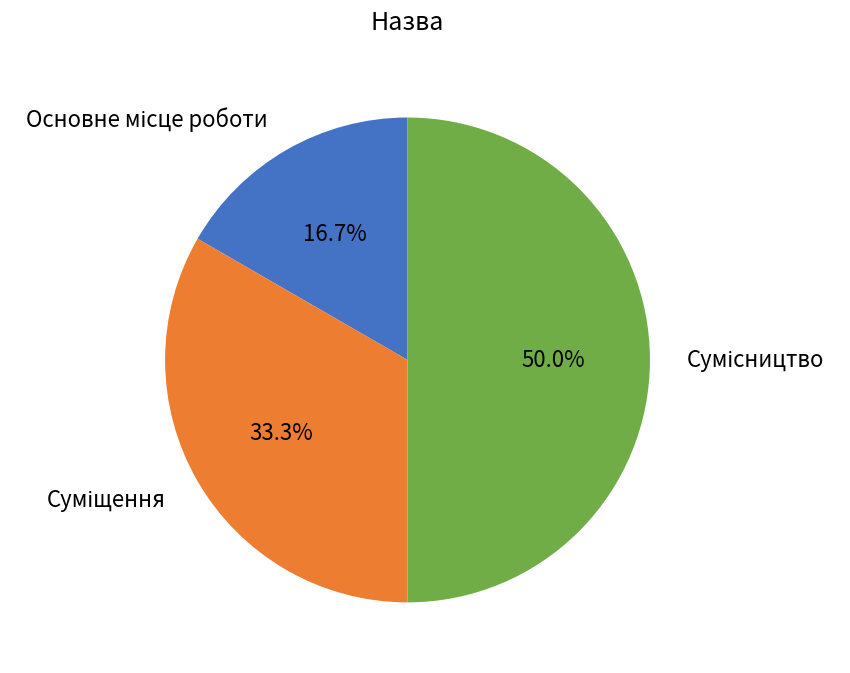

Count the number of slices in the pie.

3